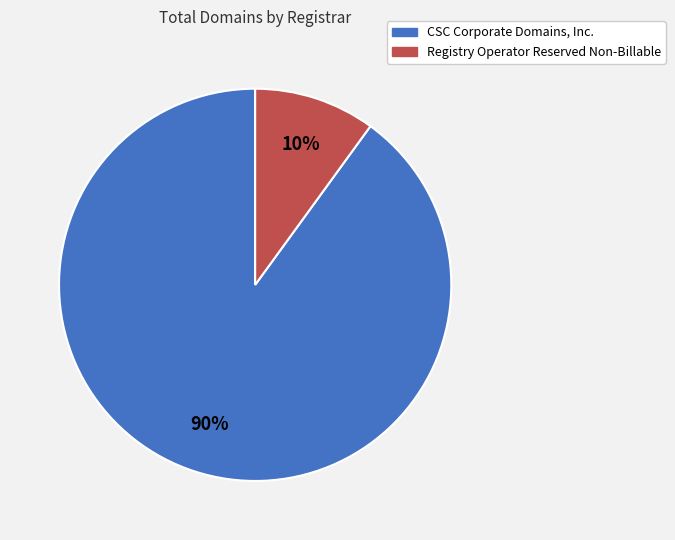

To the nearest percent, what portion does Registry Operator Reserved Non-Billable represent?

10%